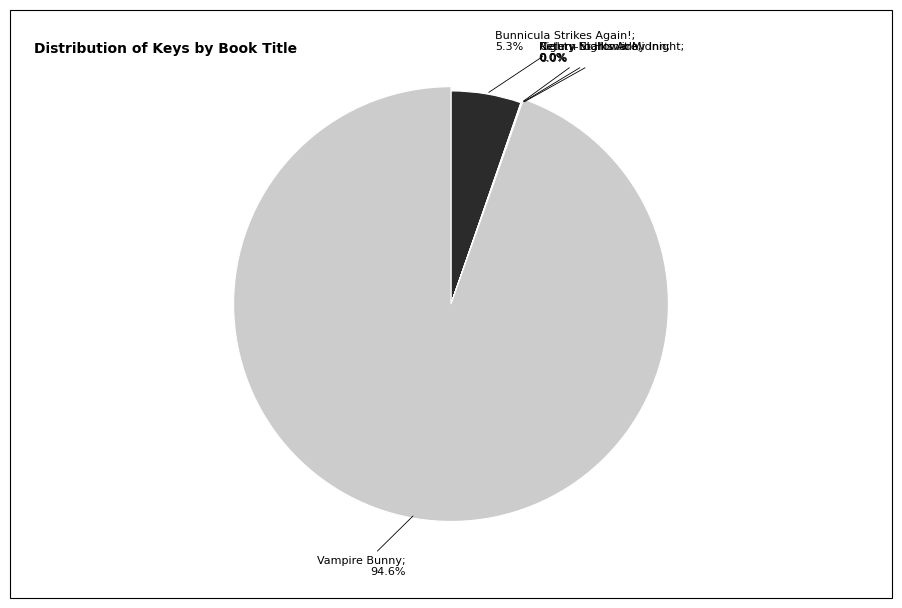

What is the smallest slice in the pie chart?

Celery Stalks At Midnight